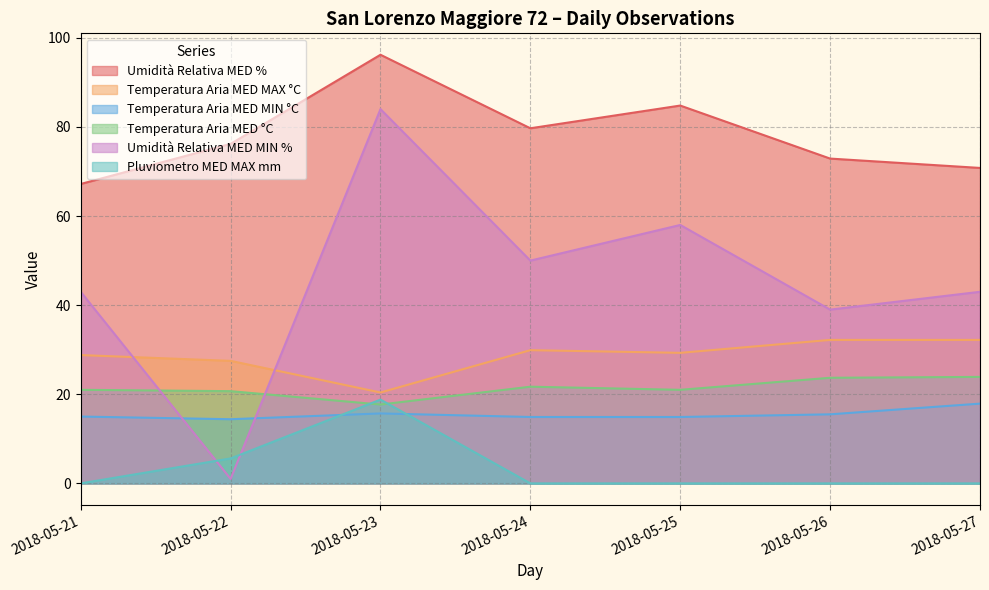

At which label is Temperatura Aria MED °C closest to 20?

2018-05-22